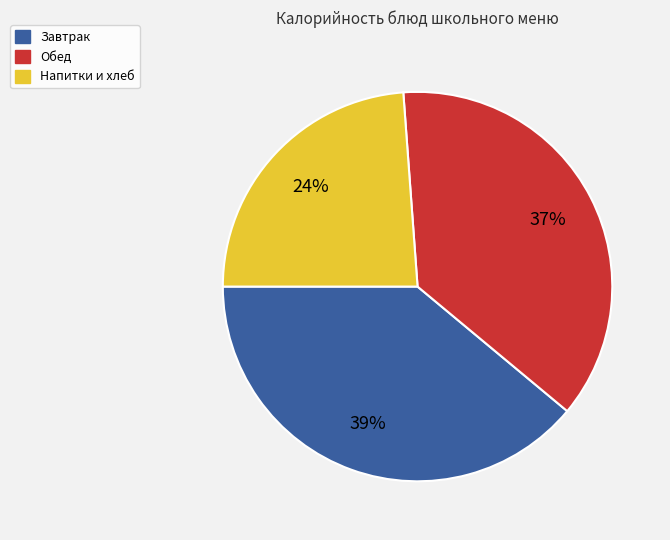

To the nearest percent, what is the average slice percentage?

33%